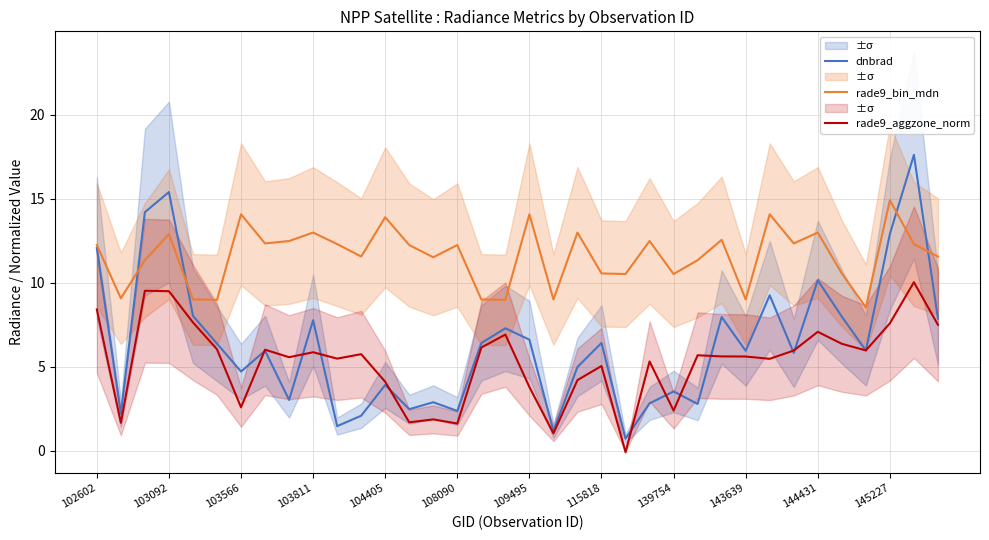

How many lines are shown in the chart?

3